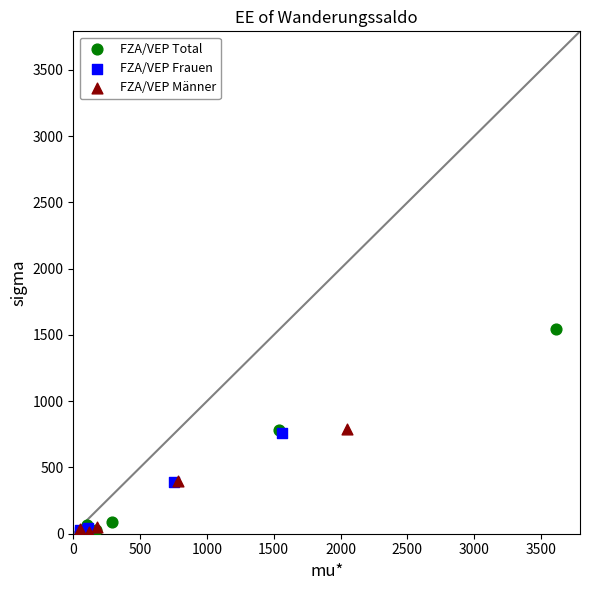

Which series contains the highest Y value?

FZA/VEP Total